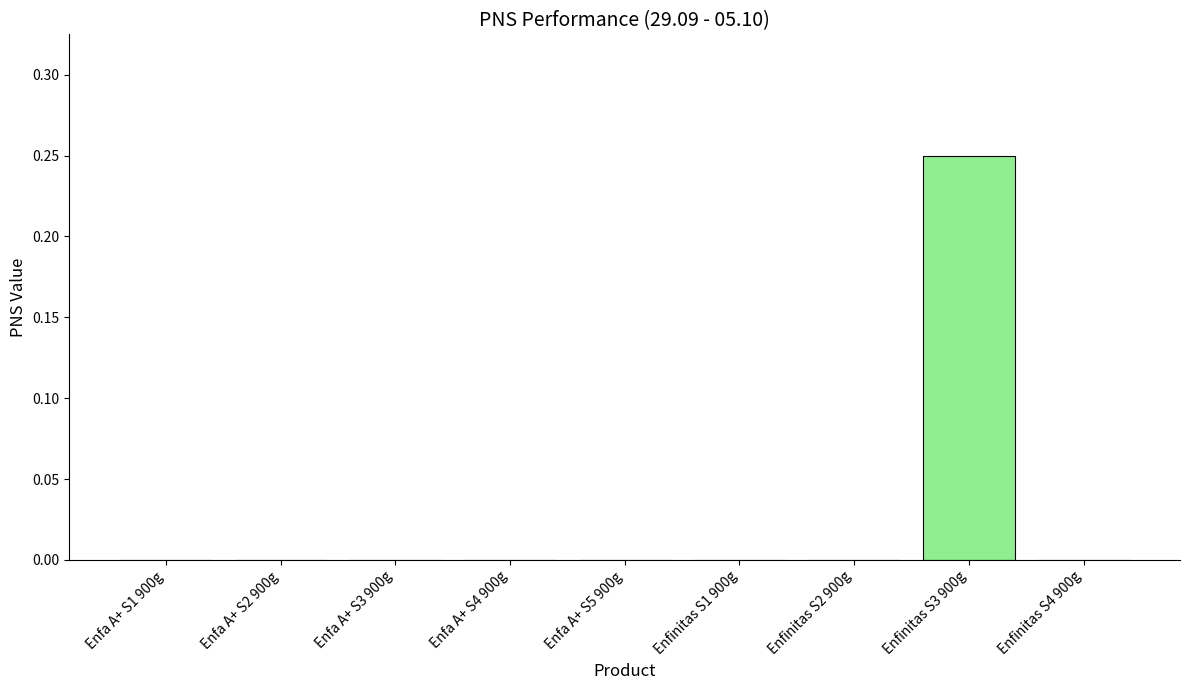

The value at Enfinitas S1 900g is 0.0. True or false?

True